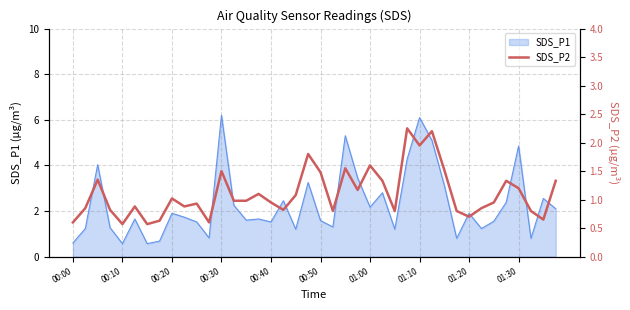

Reading right to left, extract all data points from this chart.

1.3	0.7	0.8	1.2	1.3	0.9	0.8	0.7	0.8	1.5	2.2	1.9	2.2	0.8	1.3	1.6	1.2	1.6	0.8	1.5	1.8	1.1	0.8	0.9	1.1	1.0	1.0	1.5	0.6	0.9	0.9	1.0	0.6	0.6	0.9	0.6	0.8	1.4	0.8	0.6